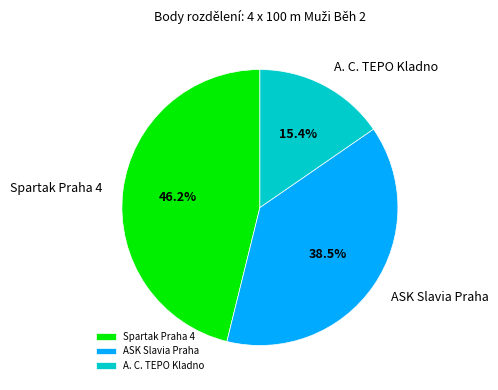

Does ASK Slavia Praha represent more than half of the total?

No